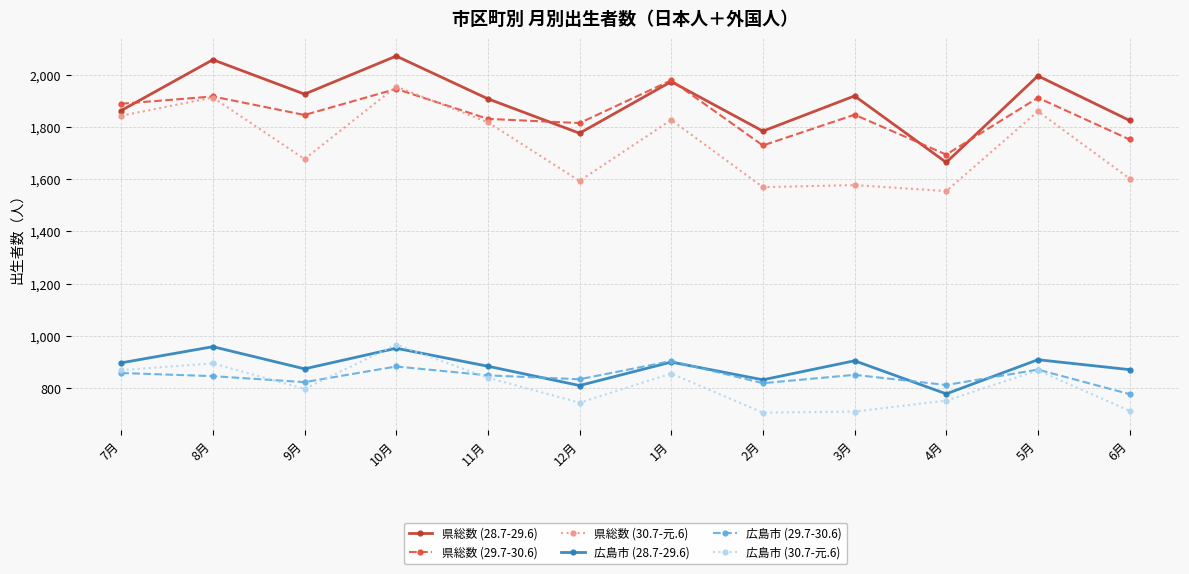

Where is the first local maximum for 県総数 (28.7-29.6)?

8月